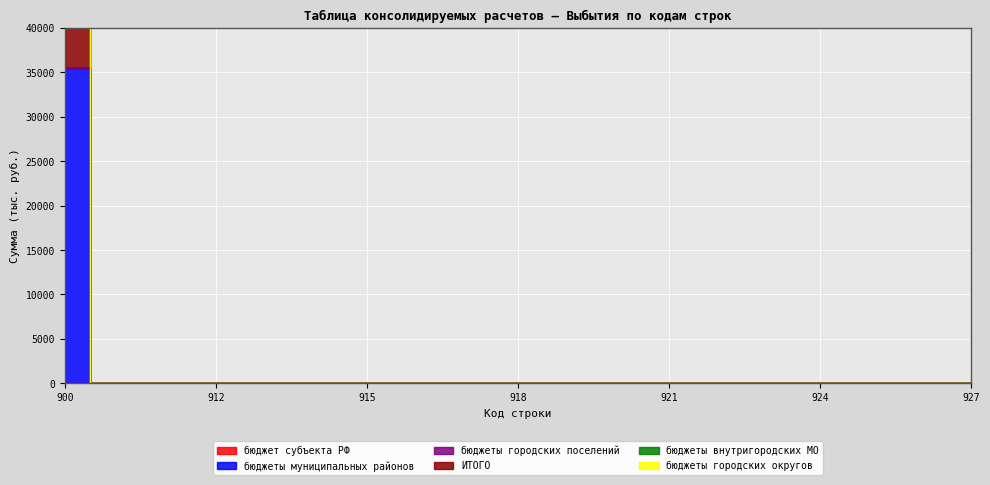

True or false: ИТОГО has more than 0 interior local peaks.

False